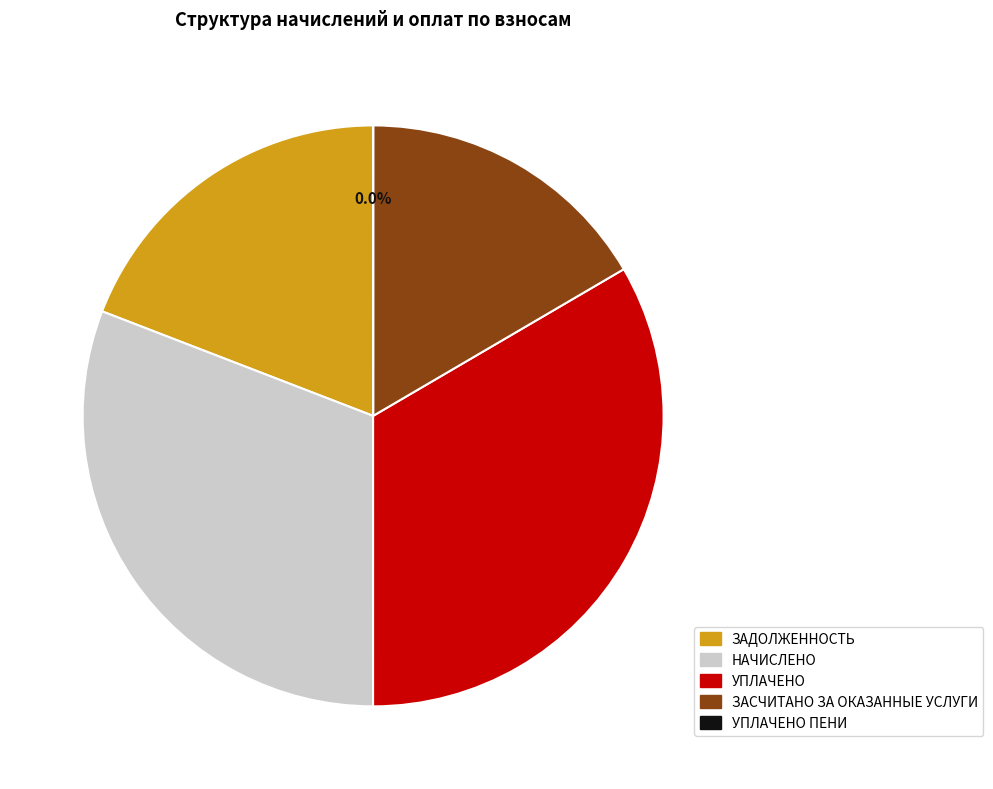

Is there a majority slice in this chart?

No